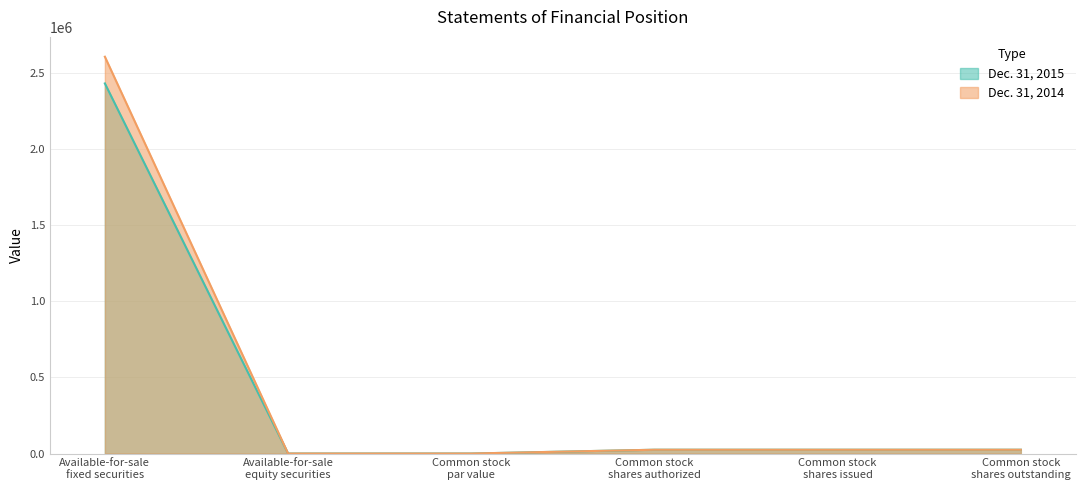

The Dec. 31, 2015 series shows 2433626 at Available-for-sale
fixed securities. True or false?

True